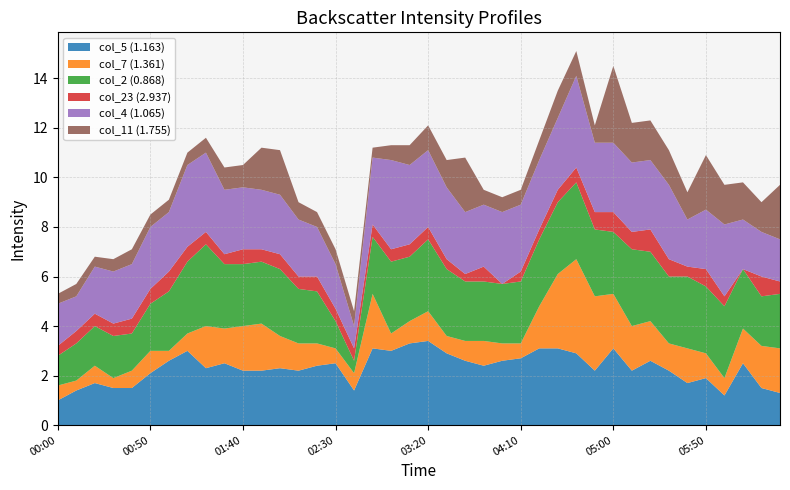

Reading right to left, list all the values displayed in this chart.

col_5 (1.163): 1.3	1.5	2.5	1.2	1.9	1.7	2.2	2.6	2.2	3.1	2.2	2.9	3.1	3.1	2.7	2.6	2.4	2.6	2.9	3.4	3.3	3.0	3.1	1.4	2.5	2.4	2.2	2.3	2.2	2.2	2.5	2.3	3.0	2.6	2.1	1.5	1.5	1.7	1.4	1.0
col_7 (1.361): 1.8	1.7	1.4	0.7	1.0	1.4	1.1	1.6	1.8	2.2	3.0	3.8	3.0	1.7	0.6	0.7	1.0	0.8	0.7	1.2	0.9	0.7	2.2	0.7	0.6	0.9	1.1	1.3	1.9	1.8	1.4	1.7	0.7	0.4	0.9	0.7	0.4	0.7	0.4	0.6
col_2 (0.868): 2.2	2.0	2.4	2.9	2.7	2.9	2.7	2.8	3.1	2.5	2.7	3.1	2.9	2.7	2.5	2.4	2.4	2.4	2.7	2.9	2.6	2.9	2.3	0.5	1.1	2.1	2.2	2.7	2.5	2.5	2.6	3.3	2.9	2.4	1.9	1.5	1.7	1.6	1.5	1.2
col_23 (2.937): 0.5	0.8	0.0	0.4	0.7	0.4	0.7	0.9	0.7	0.8	0.7	0.6	0.5	0.4	0.4	0.0	0.6	0.3	0.4	0.5	0.5	0.5	0.5	0.5	0.5	0.6	0.5	0.6	0.5	0.6	0.4	0.5	0.6	0.8	0.6	0.6	0.5	0.5	0.5	0.4
col_4 (1.065): 1.7	1.8	2.0	2.9	2.4	1.9	3.0	2.8	2.8	2.8	2.8	3.7	2.9	2.8	2.7	2.9	2.5	2.5	2.9	3.1	3.2	3.6	2.7	0.9	1.8	2.0	2.3	2.4	2.4	2.5	2.6	3.2	3.3	2.4	2.5	2.2	2.1	1.9	1.4	1.7
col_11 (1.755): 2.2	1.2	1.5	1.6	2.2	1.1	1.4	1.6	1.6	3.1	0.7	1.0	1.1	0.8	0.6	0.6	0.6	2.2	1.1	1.0	0.8	0.6	0.4	0.6	0.6	0.6	0.7	1.8	1.7	0.9	0.9	0.6	0.5	0.5	0.5	0.6	0.5	0.4	0.5	0.4